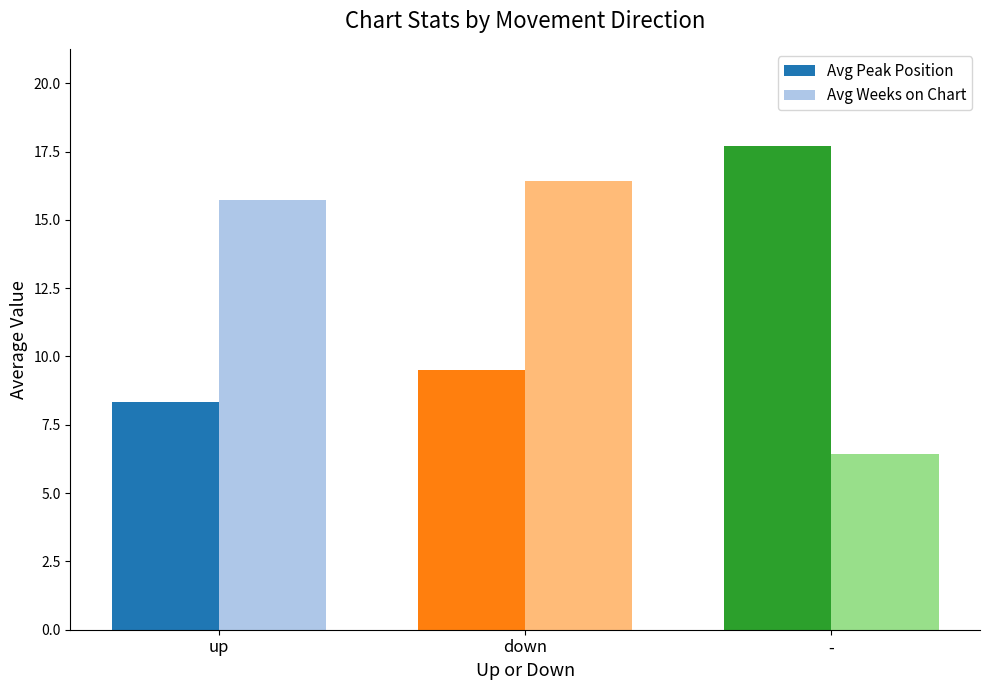

What is the difference between the maximum and minimum values in the Avg Peak Position series?

9.4